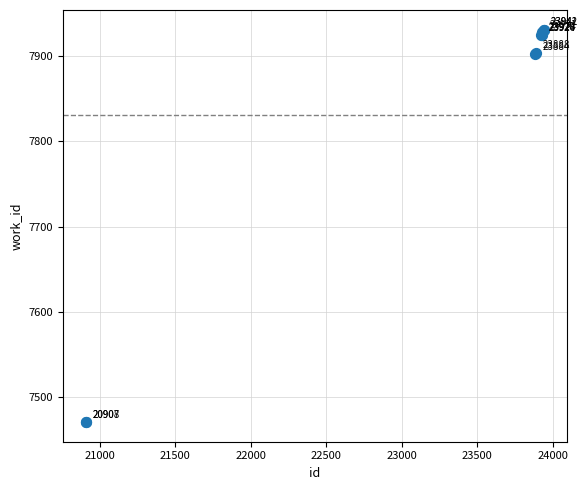

What Y value in the scatter plot is closest to 7701?

7902